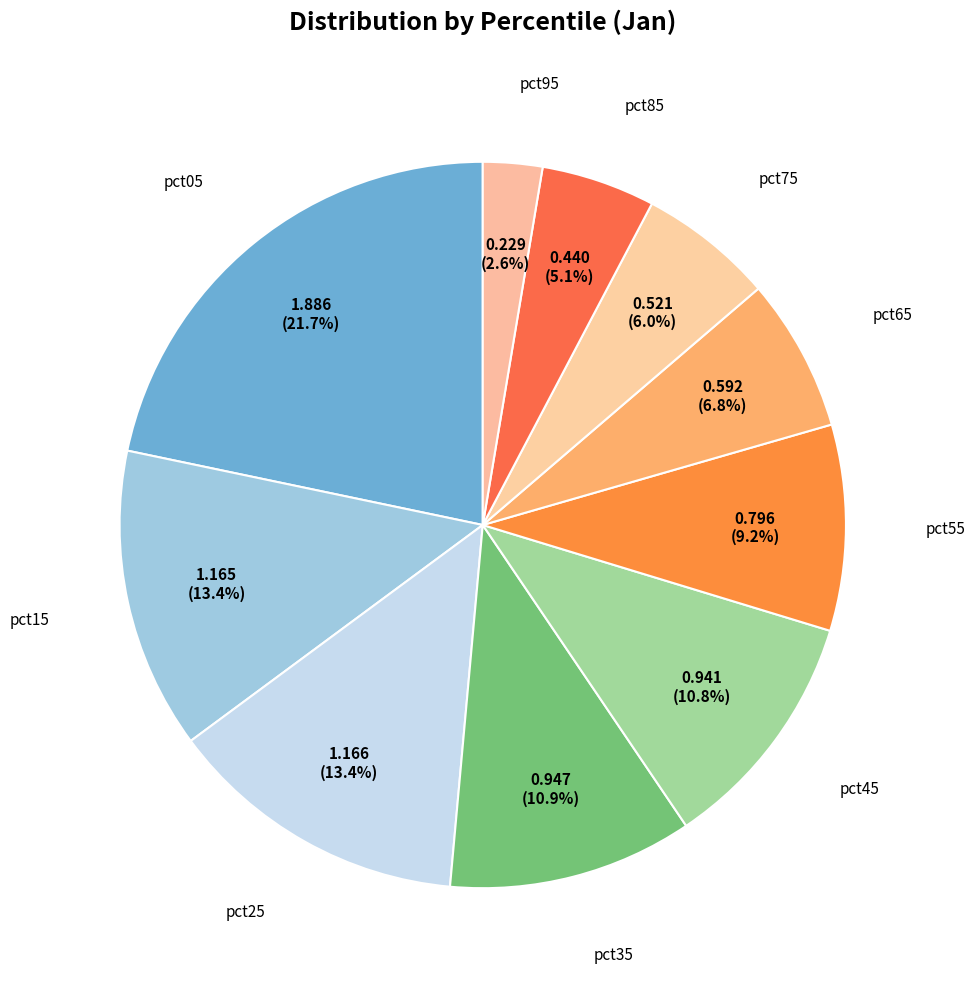

How many slices are in this pie chart?

10